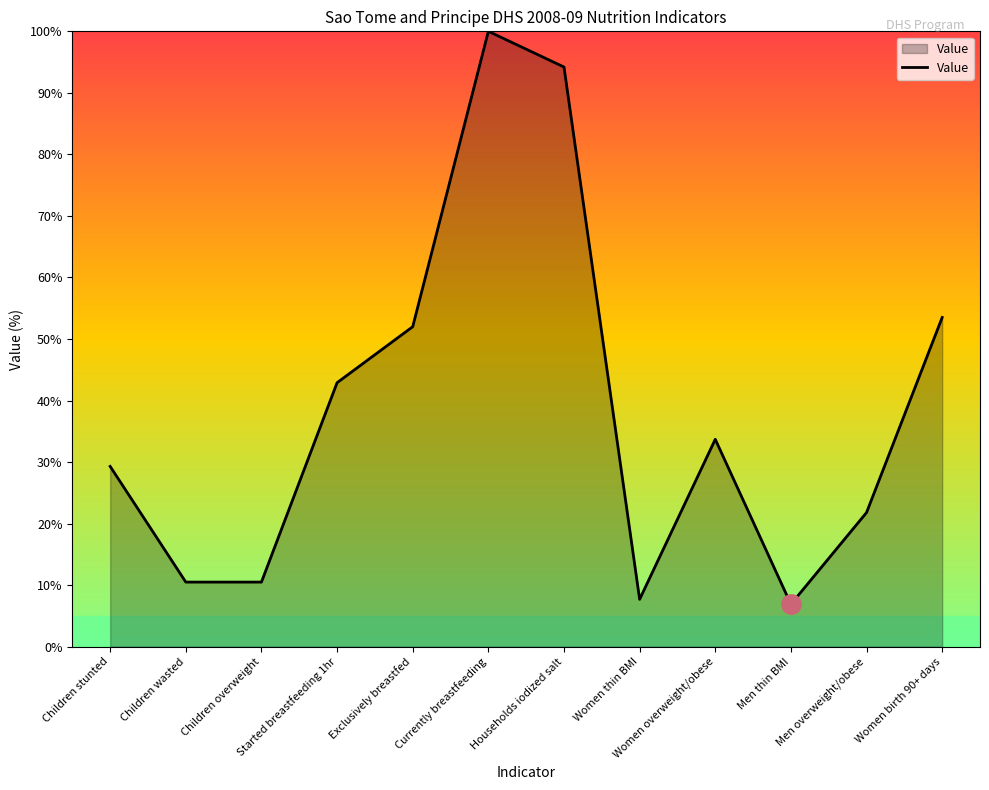

What is the average value?

38.6